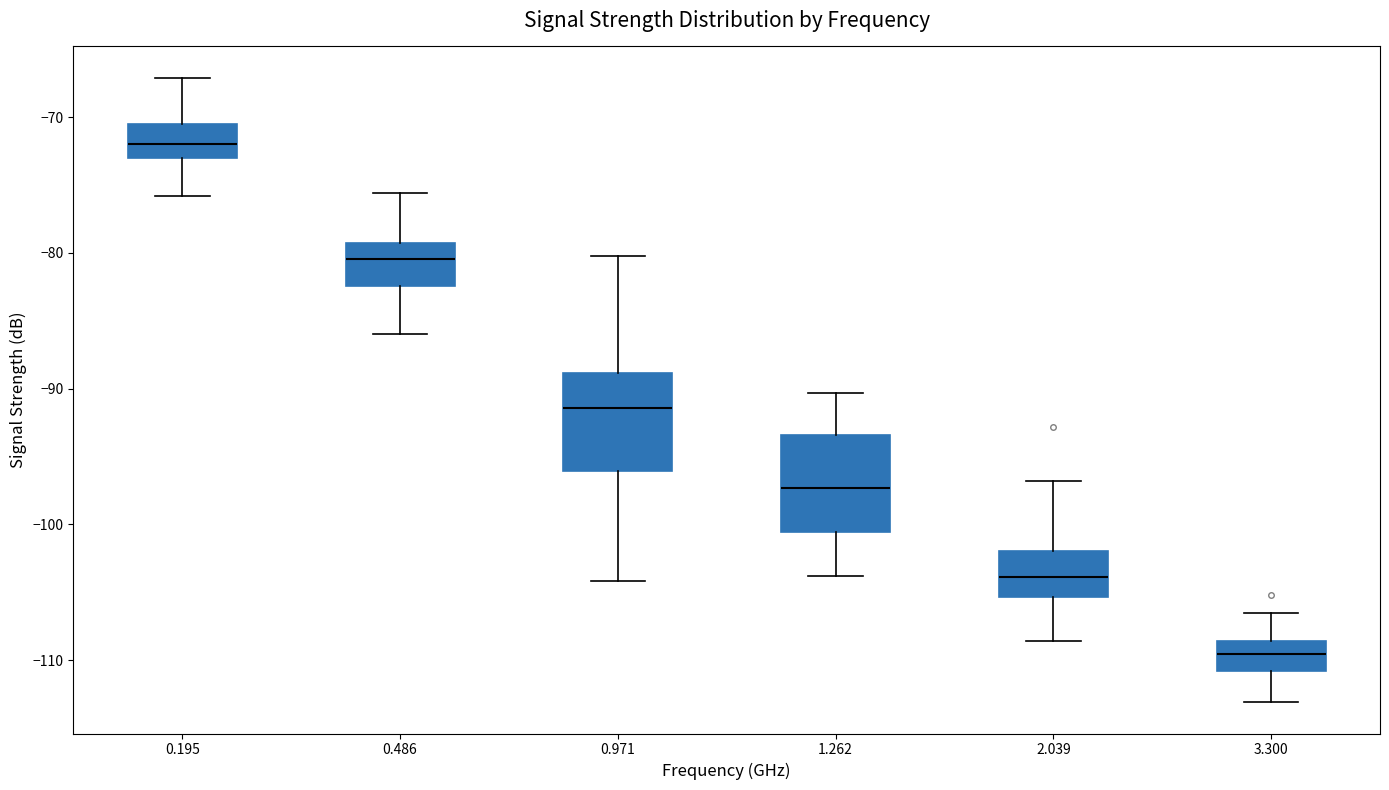

Which box has the lowest median line?

3.300